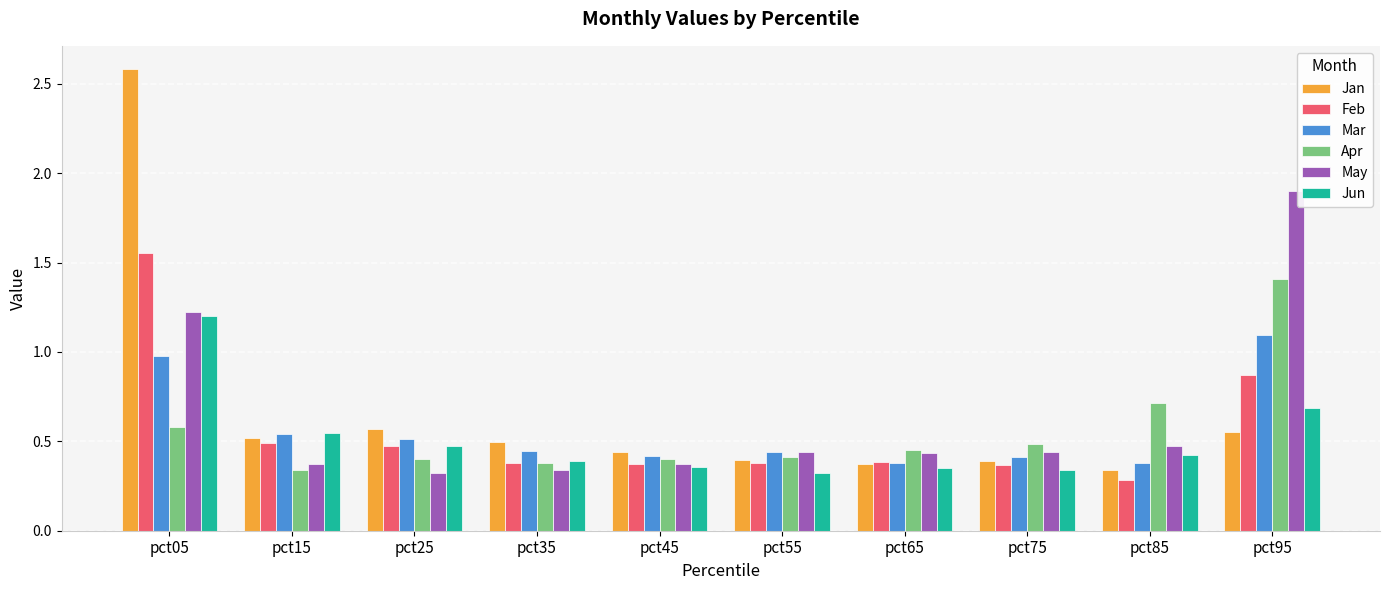

How many Jan values are between 0 and 1?

9